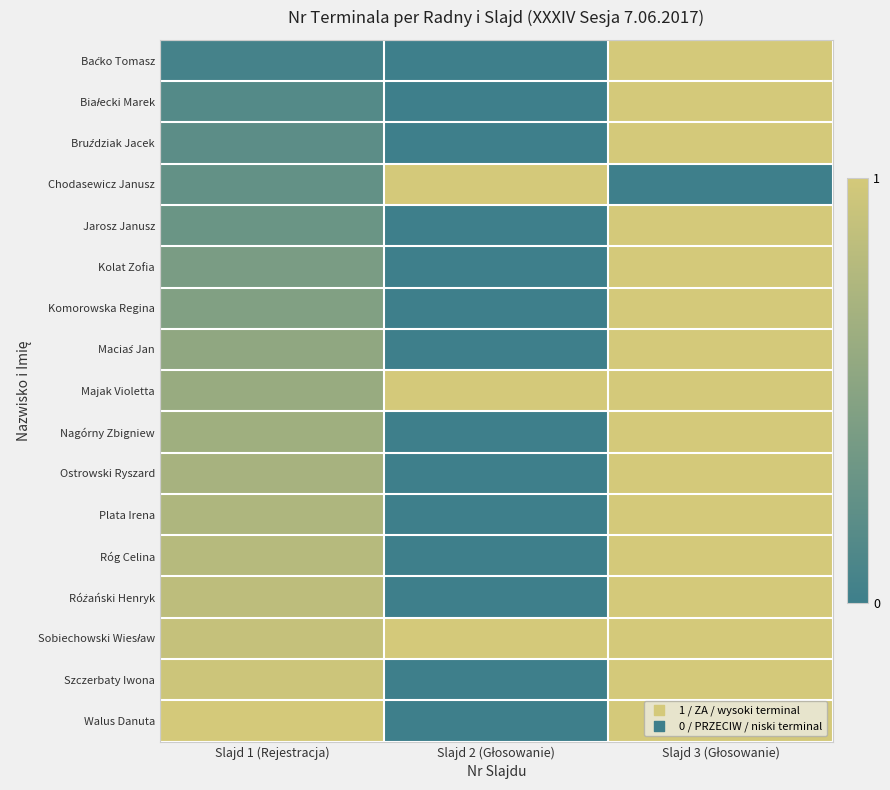

Count the number of categories in the chart.

3